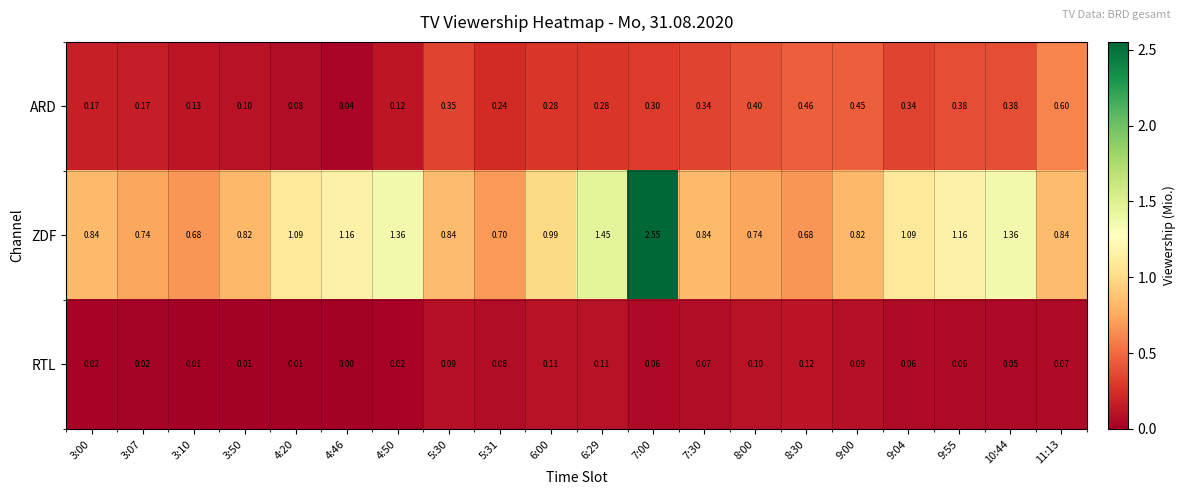

At how many categories does at least one series exceed 0?

20